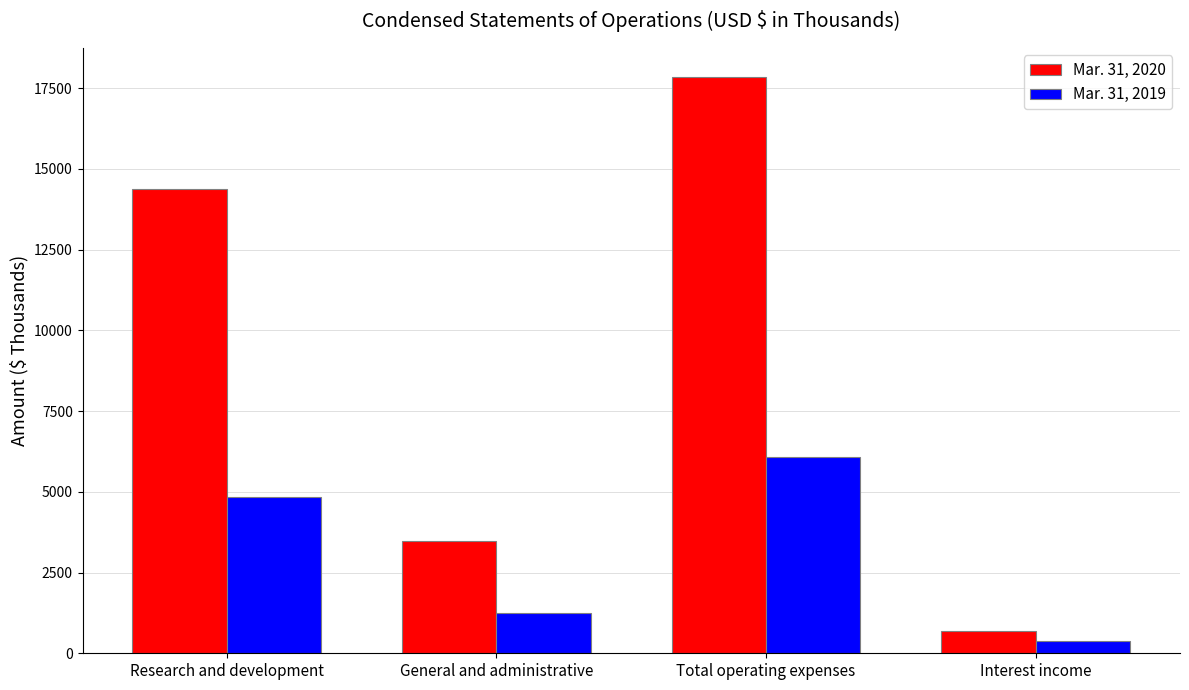

Is it true that Mar. 31, 2020 equals 10528 at Total operating expenses?

False